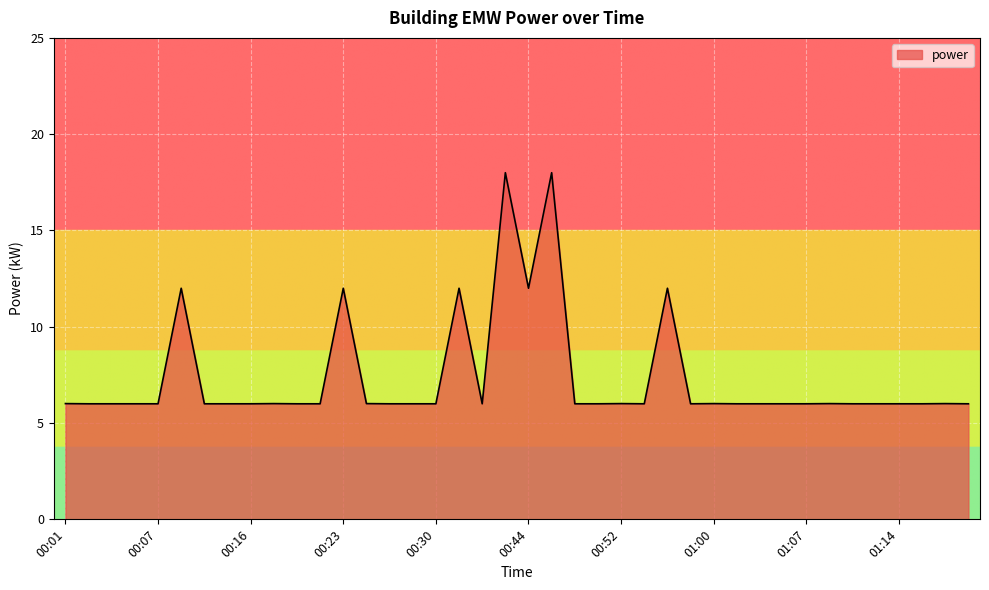

How many series are shown in this chart?

1